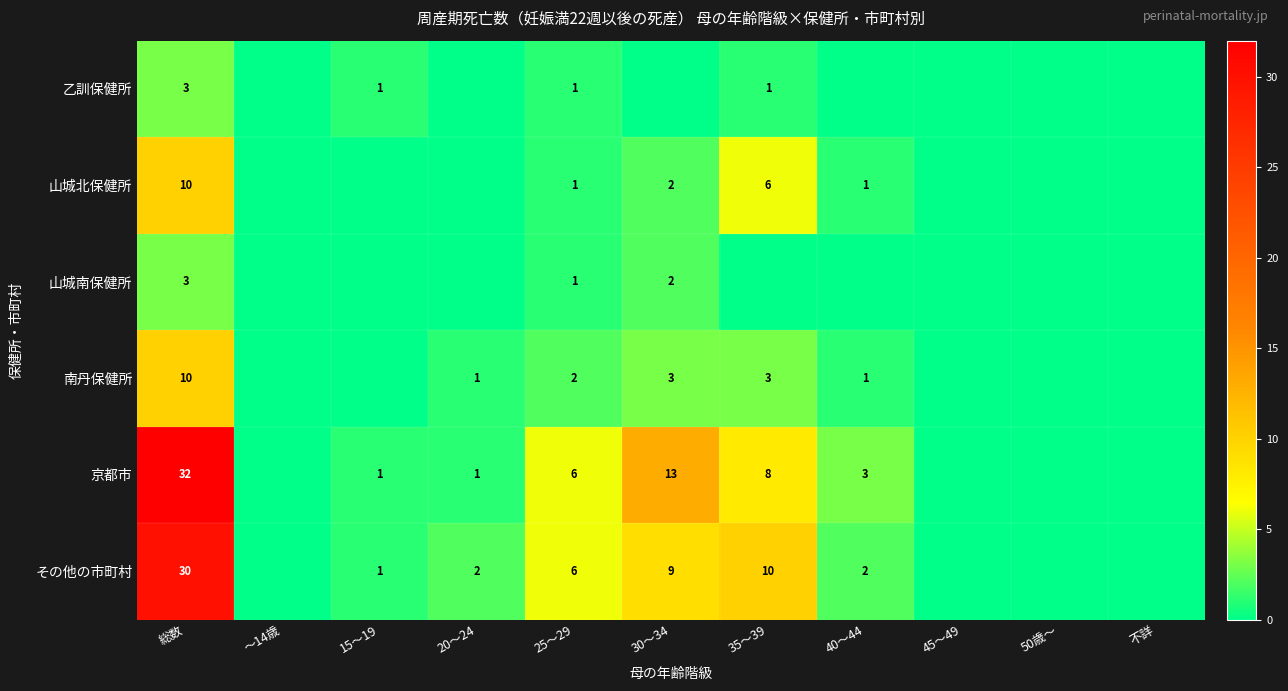

What is the sum of the 京都市 values at 30～34 and 35～39?

21